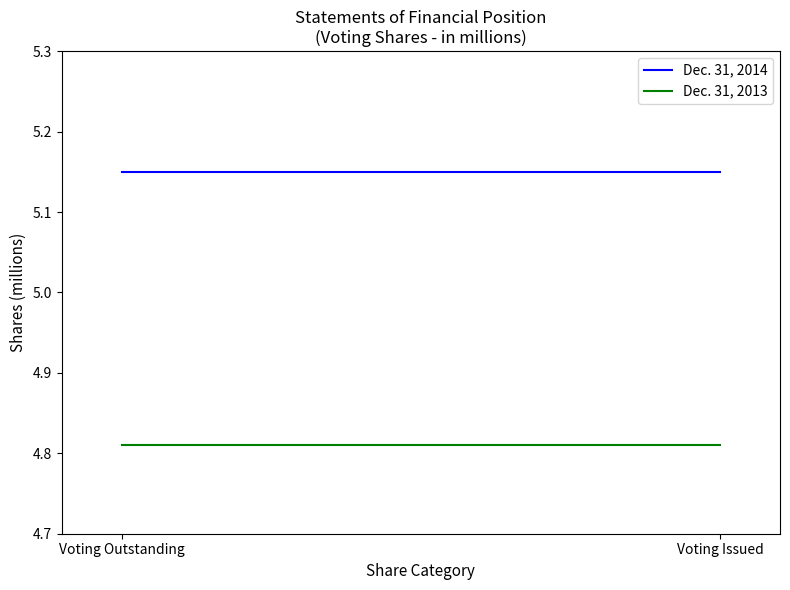

What is the label of the 1st point from the right?

Voting Issued